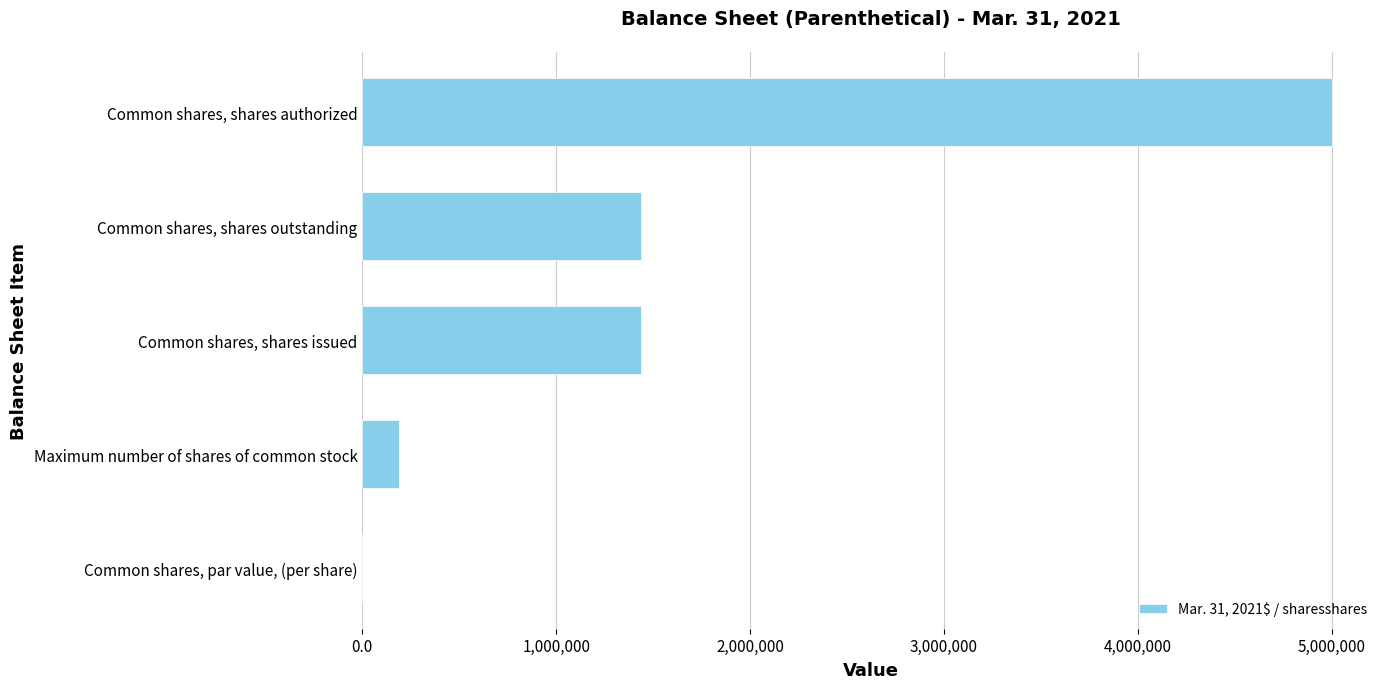

What is the ratio of the value at Common shares, shares authorized to the value at Common shares, shares outstanding?

3.5